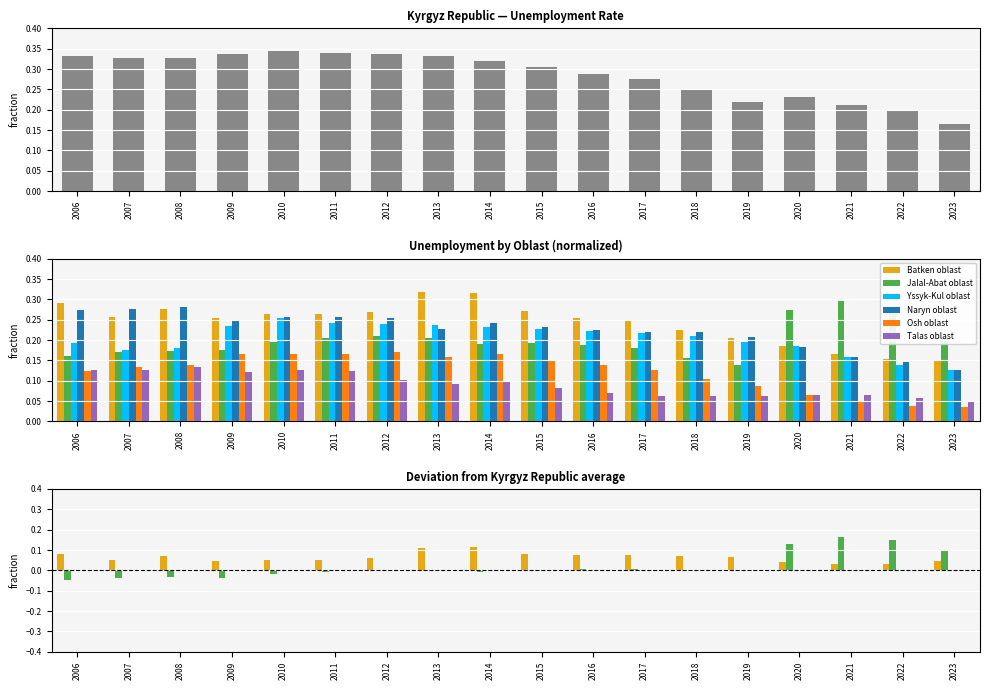

At which label does Batken oblast reach its minimum?

2023